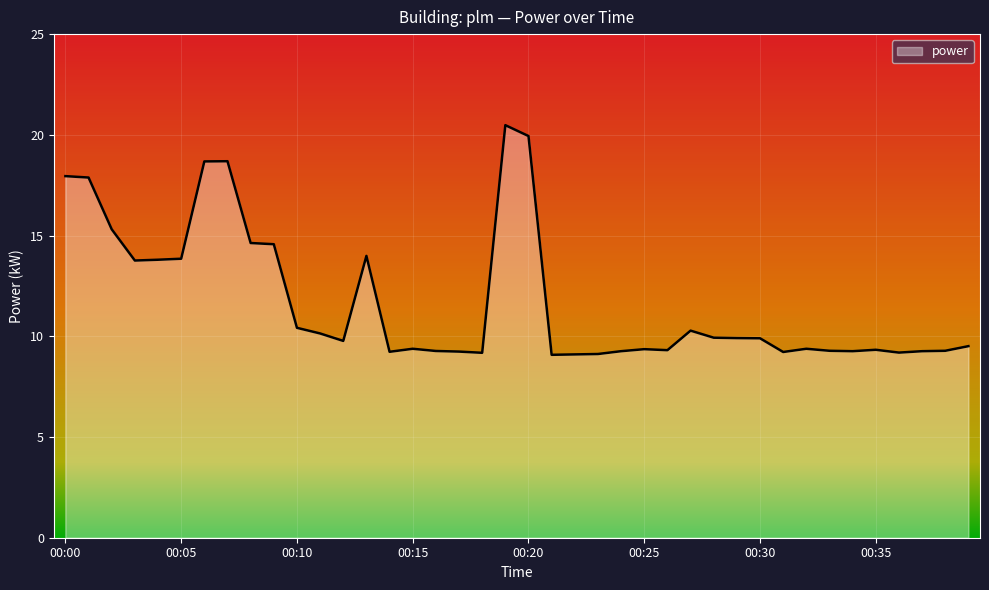

What is the maximum value shown in the chart?

20.5